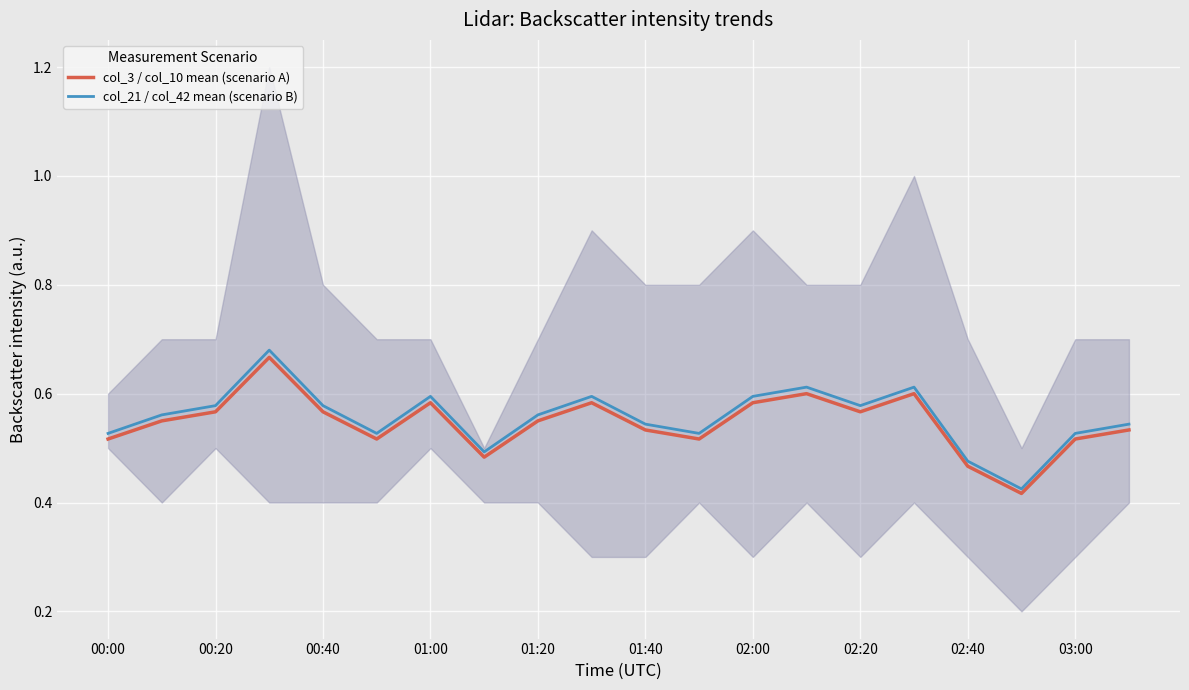

What is the sum of all col_21 / col_42 mean (scenario B) values?

11.1